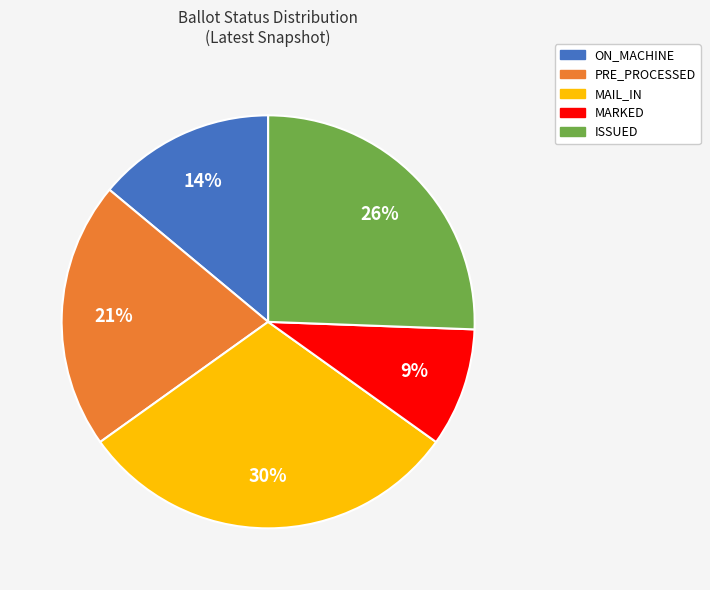

What is the ratio of the value at MAIL_IN to the value at PRE_PROCESSED?

1.4